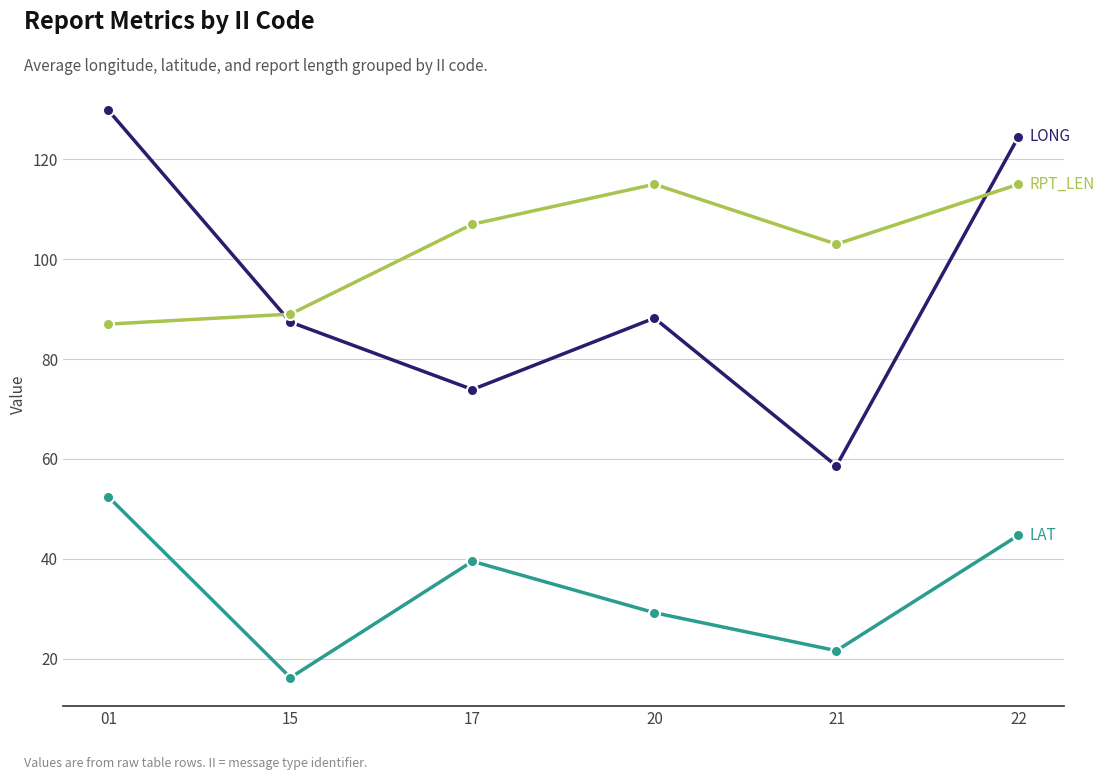

What is the total value across all series at 22?

284.2